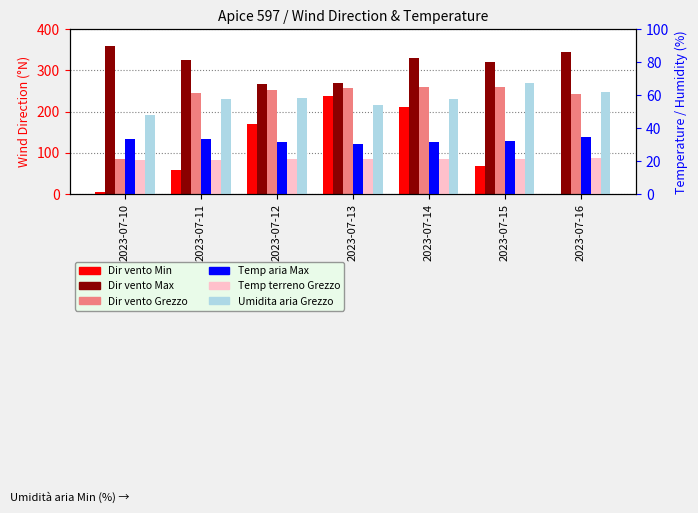

List the series in order of their peak value, highest first.

Dir vento Max, Dir vento Grezzo, Dir vento Min, Umidita aria Grezzo, Temp aria Max, Temp terreno Grezzo